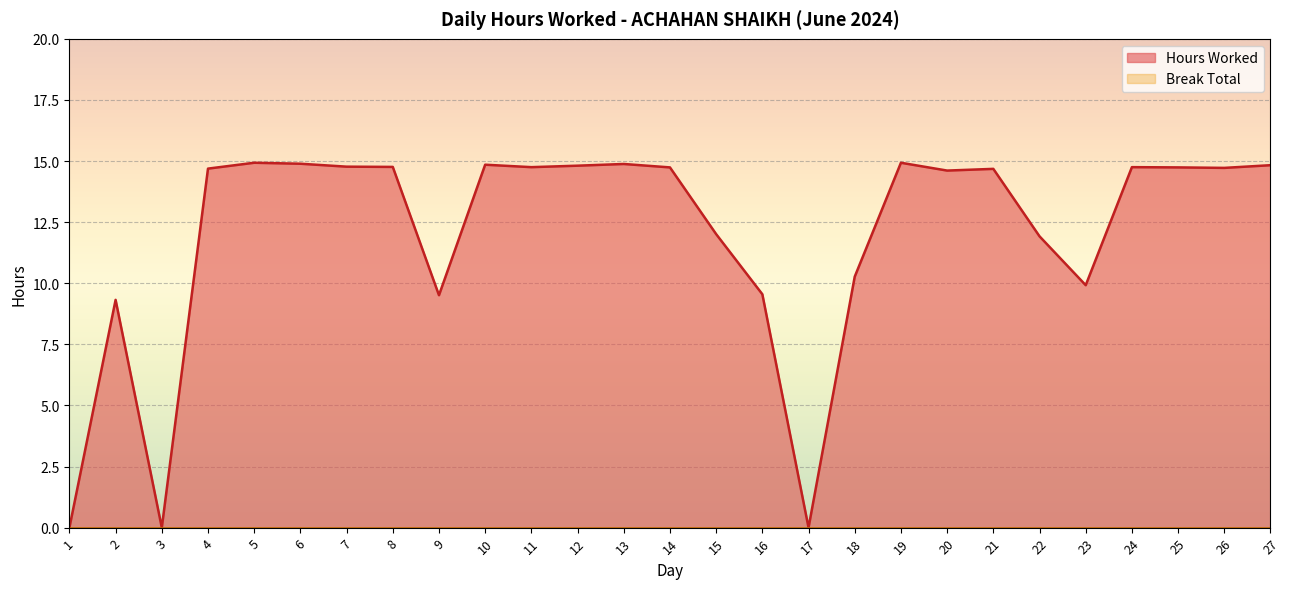

Does the chart display data point markers on the line(s)?

No